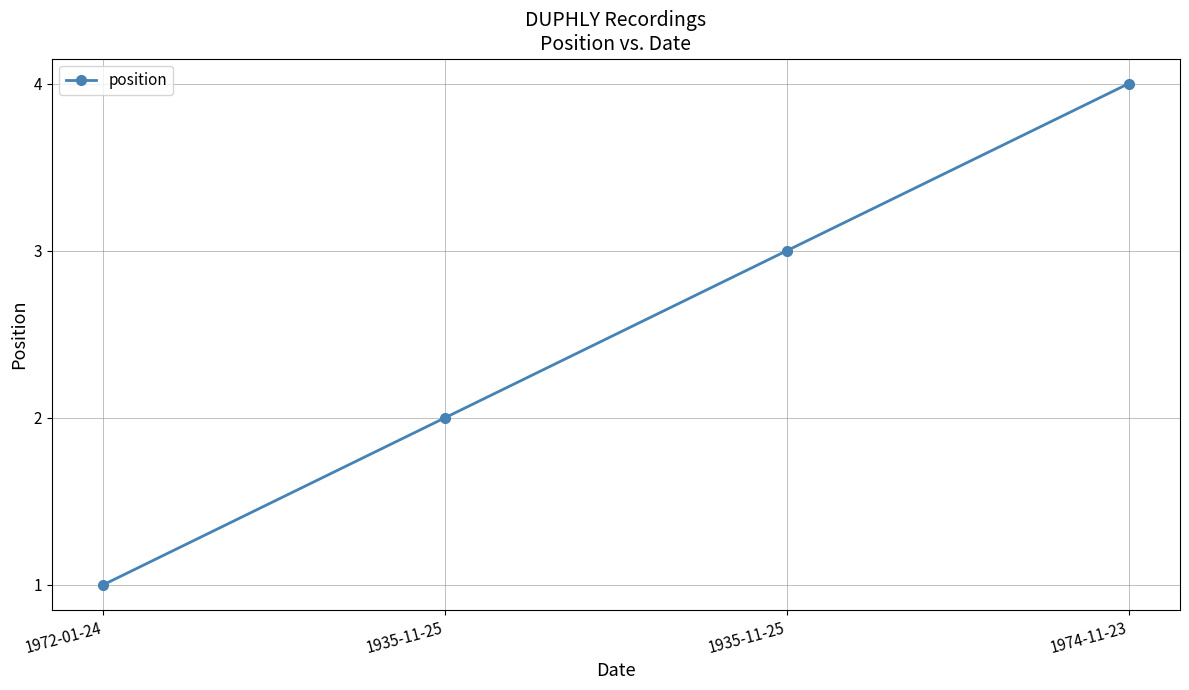

Does the chart have visible grid lines?

Yes